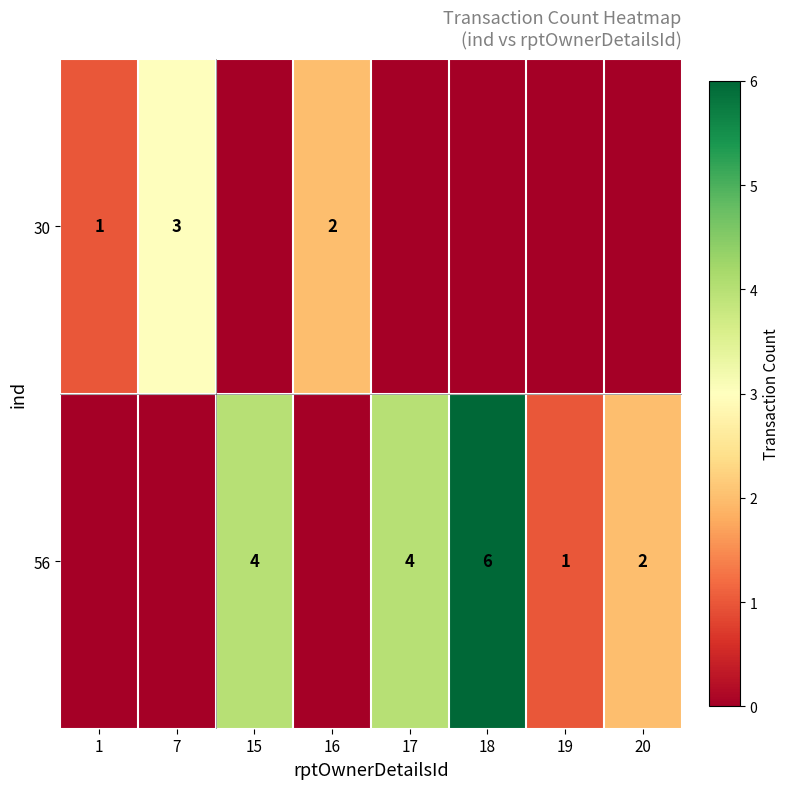

Is it true that 30 equals 2 at 16?

True